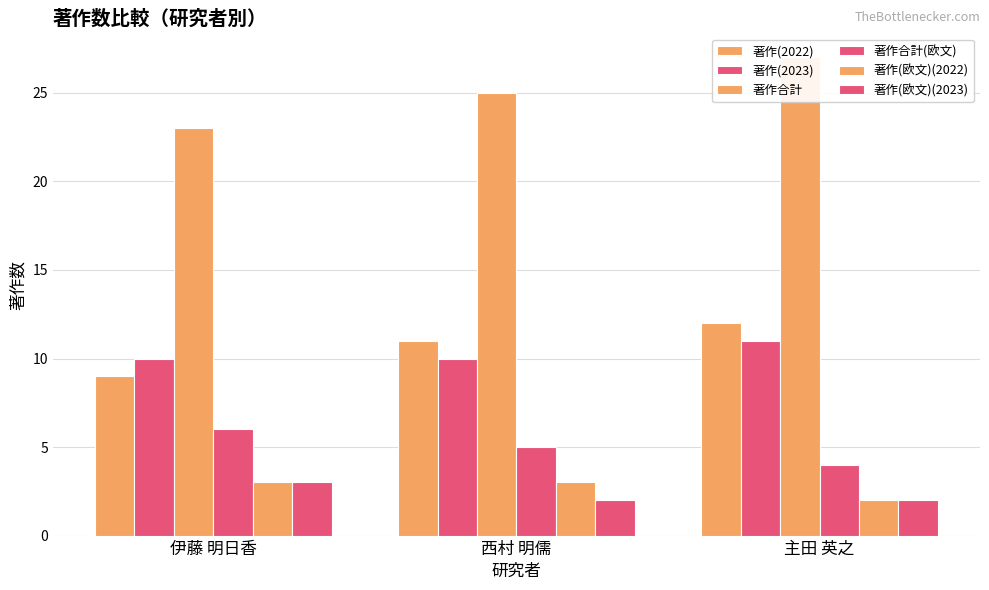

Rank the series by their maximum value, from highest to lowest.

著作合計, 著作(2022), 著作(2023), 著作合計(欧文), 著作(欧文)(2022), 著作(欧文)(2023)